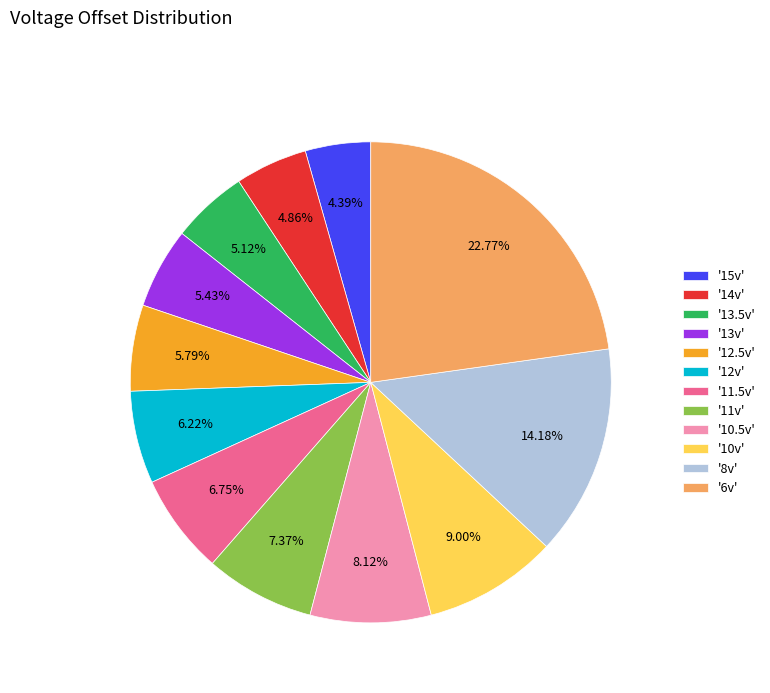

Is the sum of '10.5v' and '11.5v' greater than half?

No